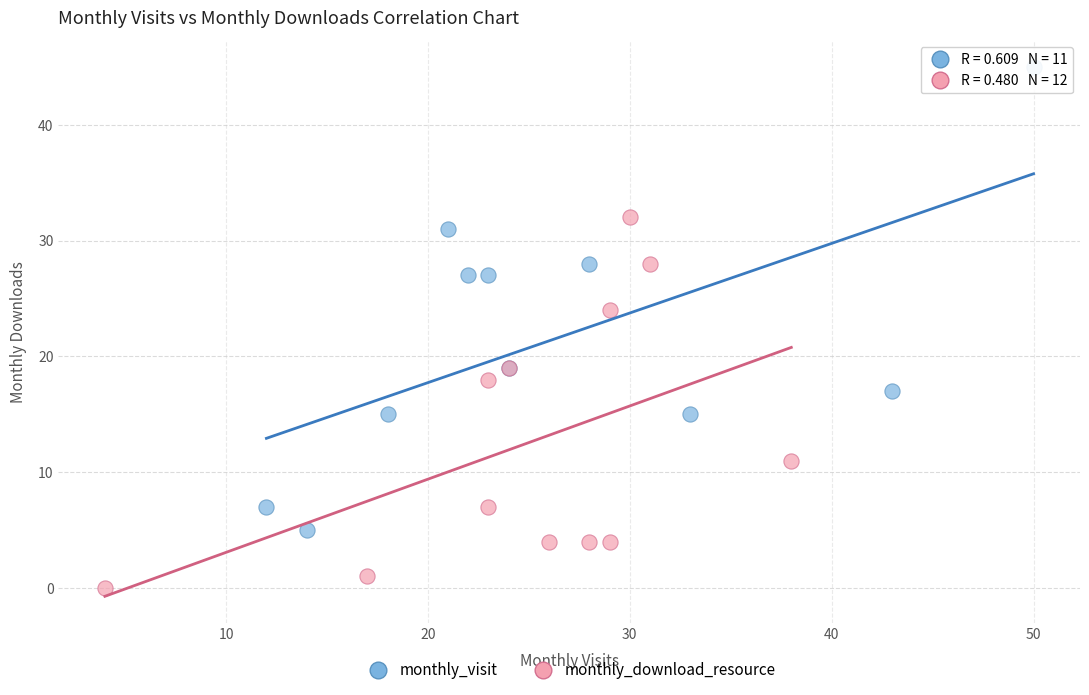

Which series reaches the minimum Y coordinate?

monthly_download_resource